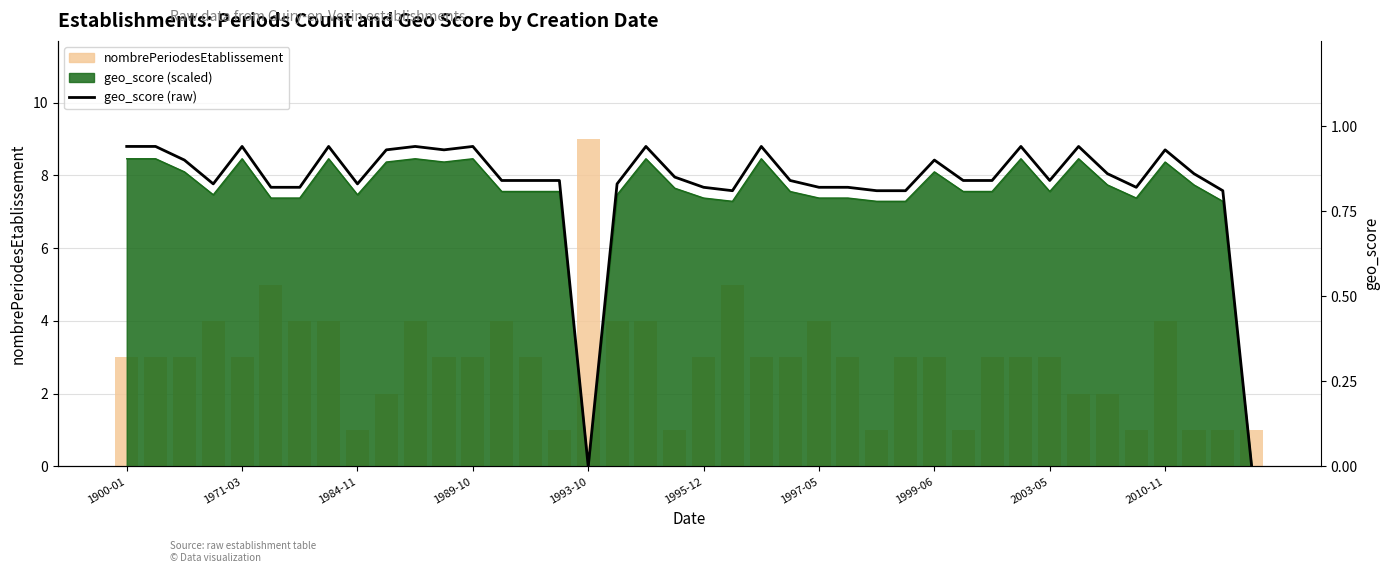

How many values in the nombrePeriodesEtablissement series are below 3?

12